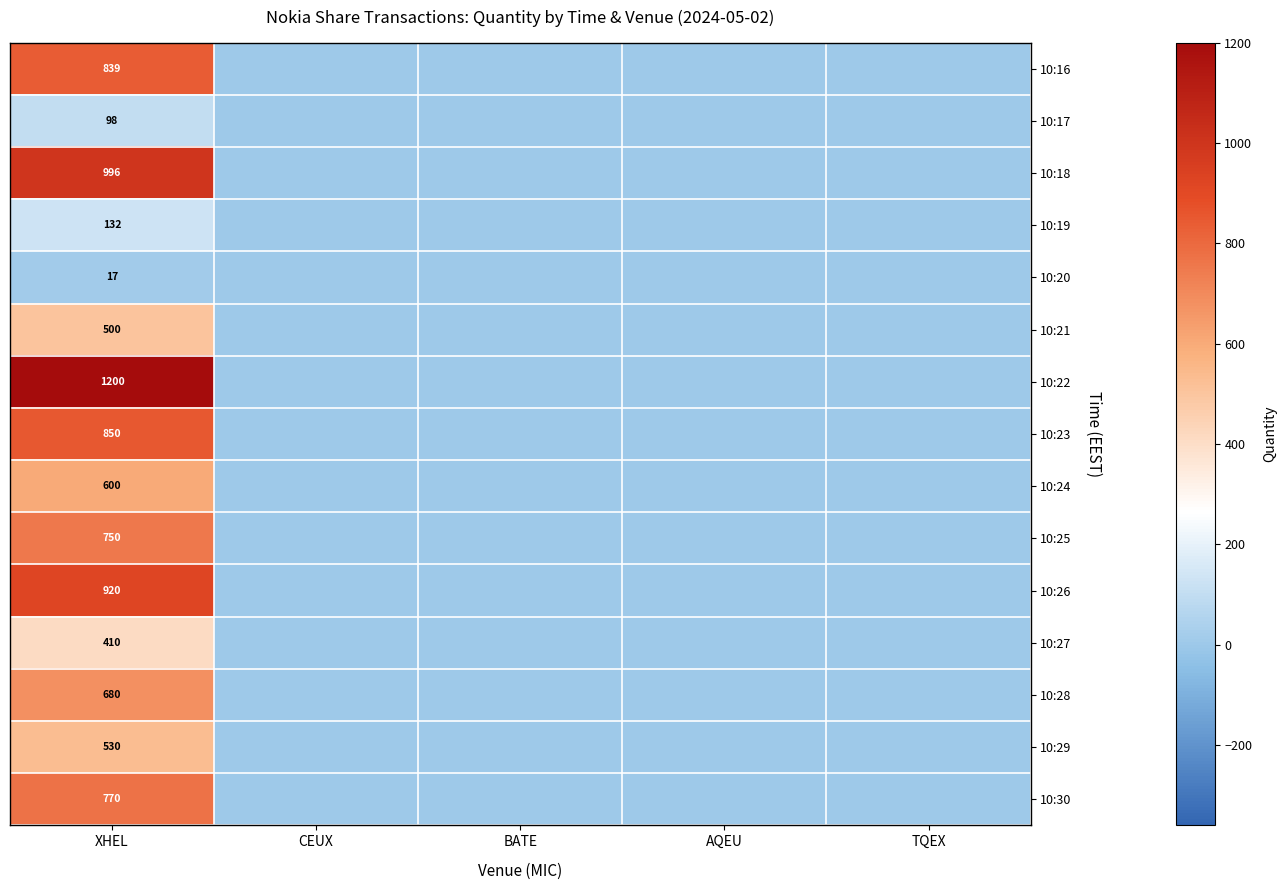

True or false: 10:24 has a value of 600 at XHEL.

True